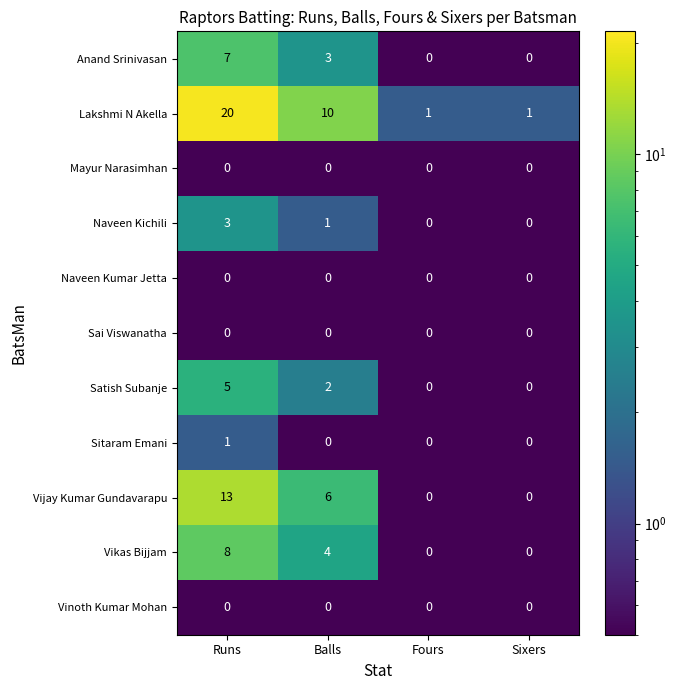

Is it true that Satish Subanje equals 2 at Fours?

False